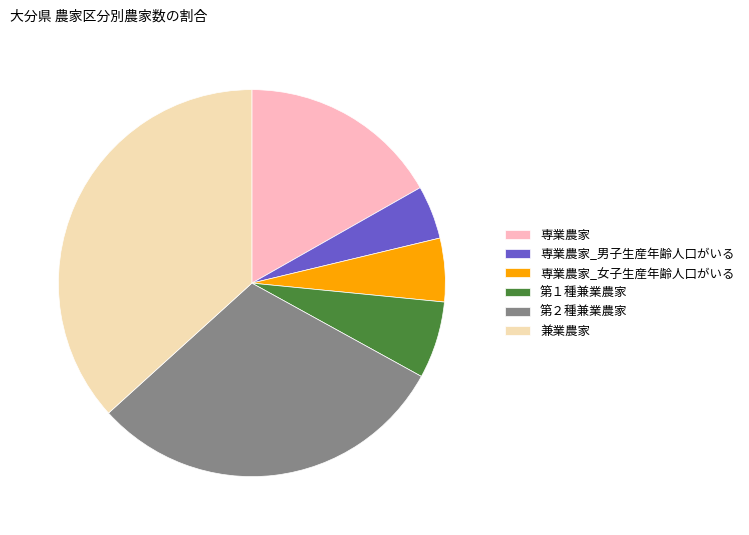

Is the sum of 専業農家_男子生産年齢人口がいる and 第２種兼業農家 greater than half?

No